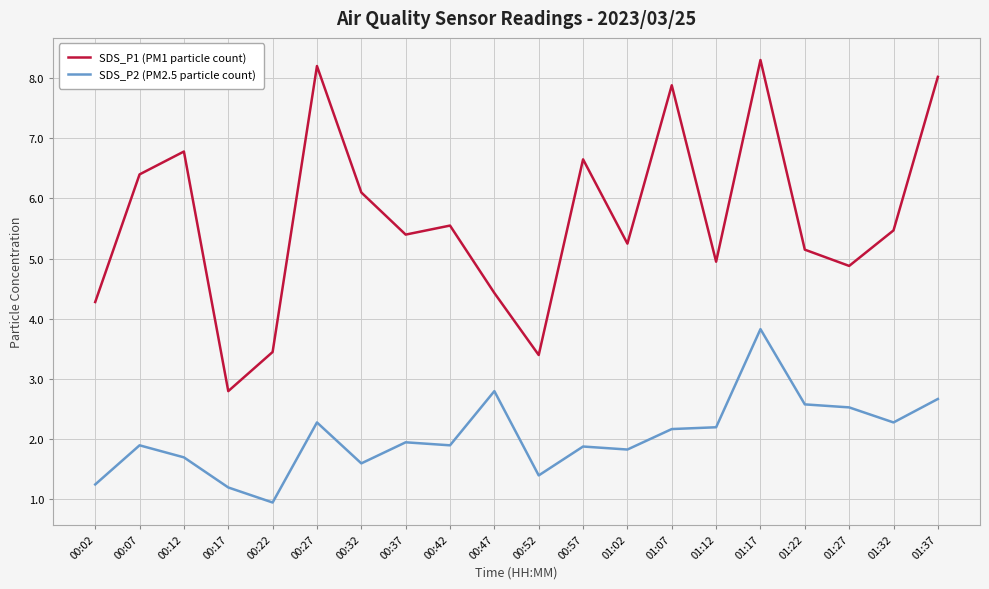

Rank the series at 00:12 from lowest to highest value.

SDS_P2 (PM2.5 particle count), SDS_P1 (PM1 particle count)